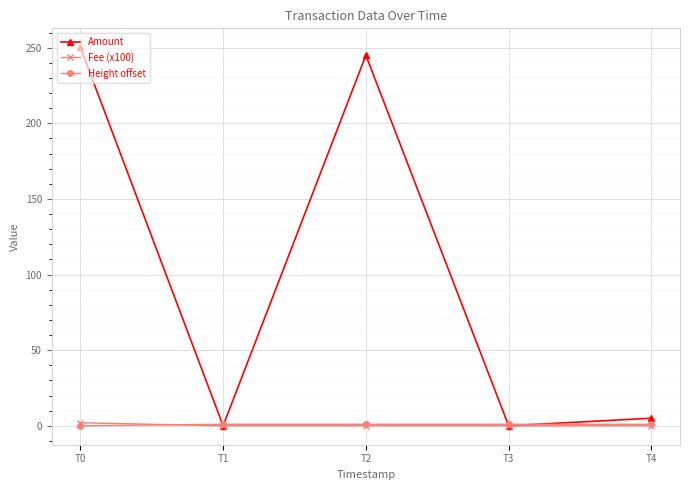

Does the chart have visible grid lines?

Yes